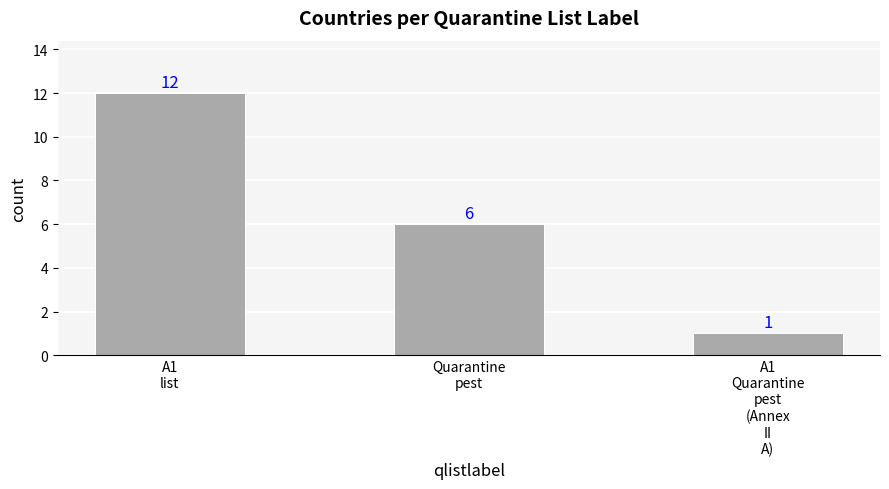

Between Quarantine
pest and A1
Quarantine
pest
(Annex
II
A), which is larger?

Quarantine
pest